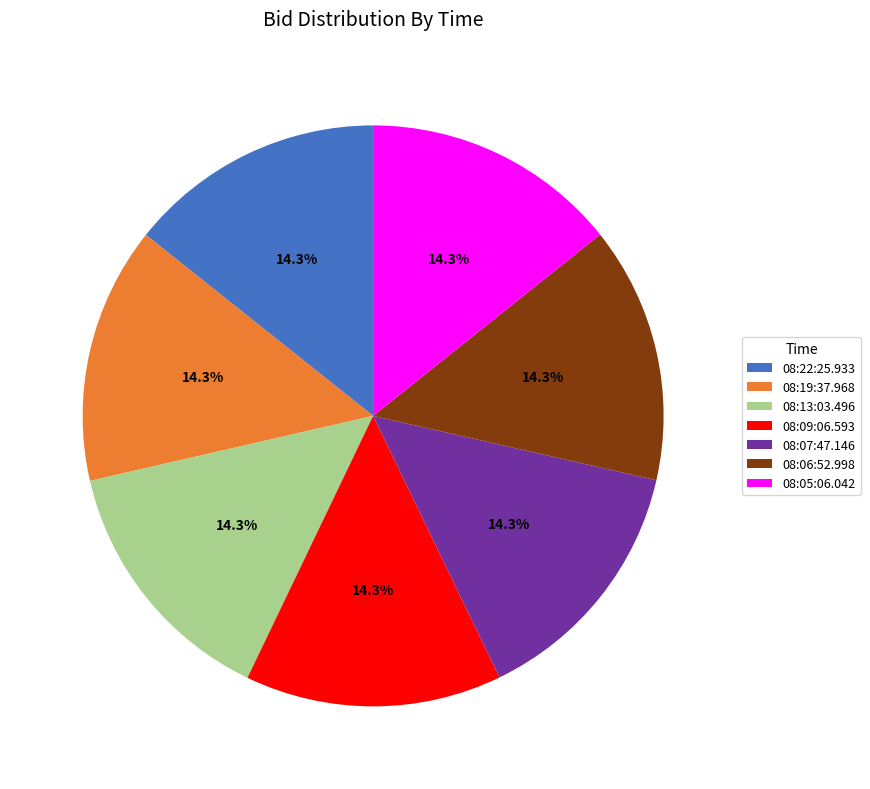

Does any single category account for the majority?

No